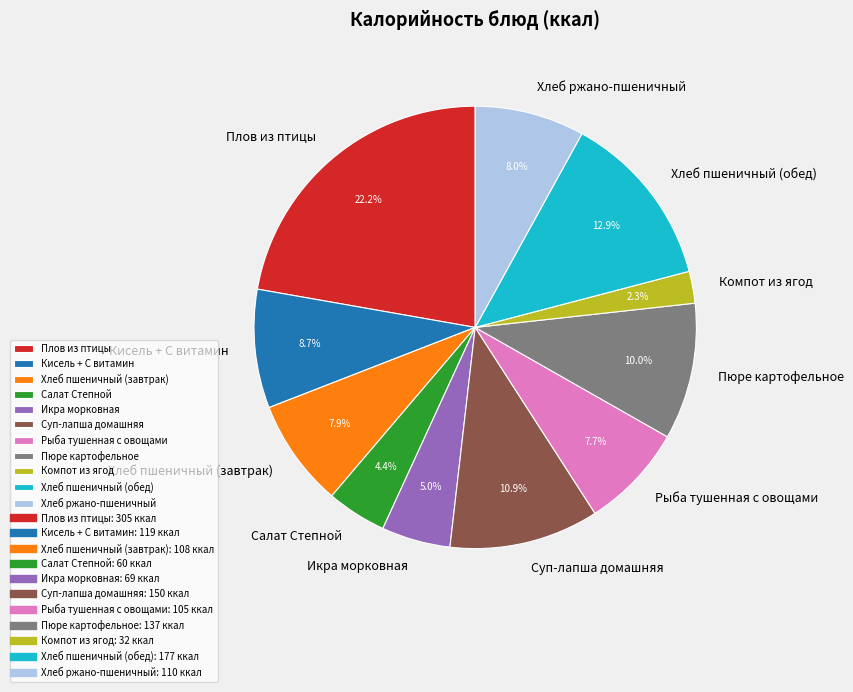

To the nearest percent, what is the combined percentage of Хлеб пшеничный (завтрак) and Компот из ягод?

10%